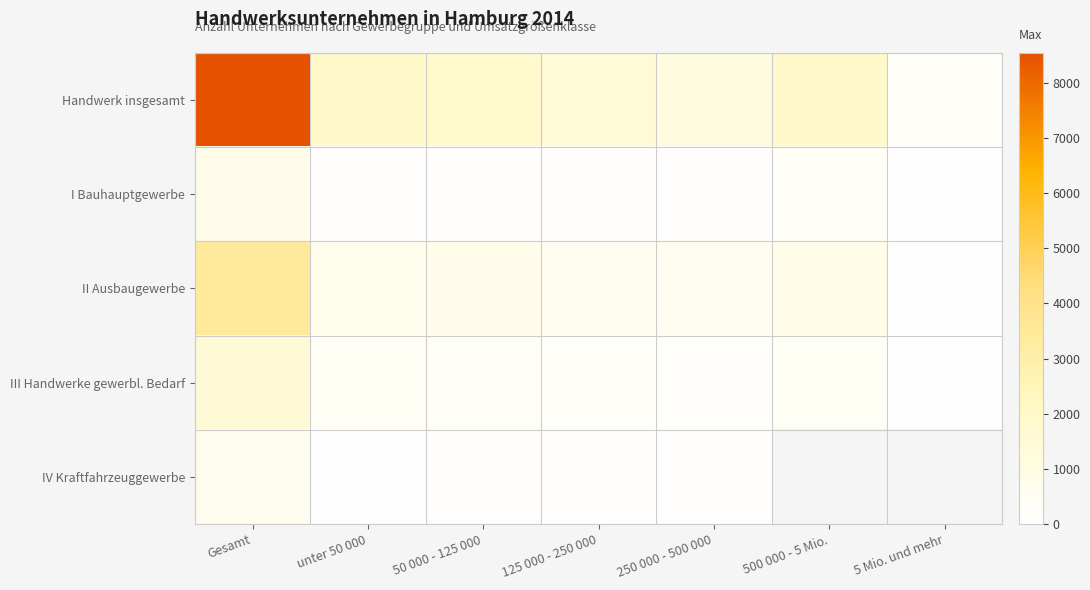

What is the spread (max minus min) of values at 500 000 - 5 Mio.?

1682.0